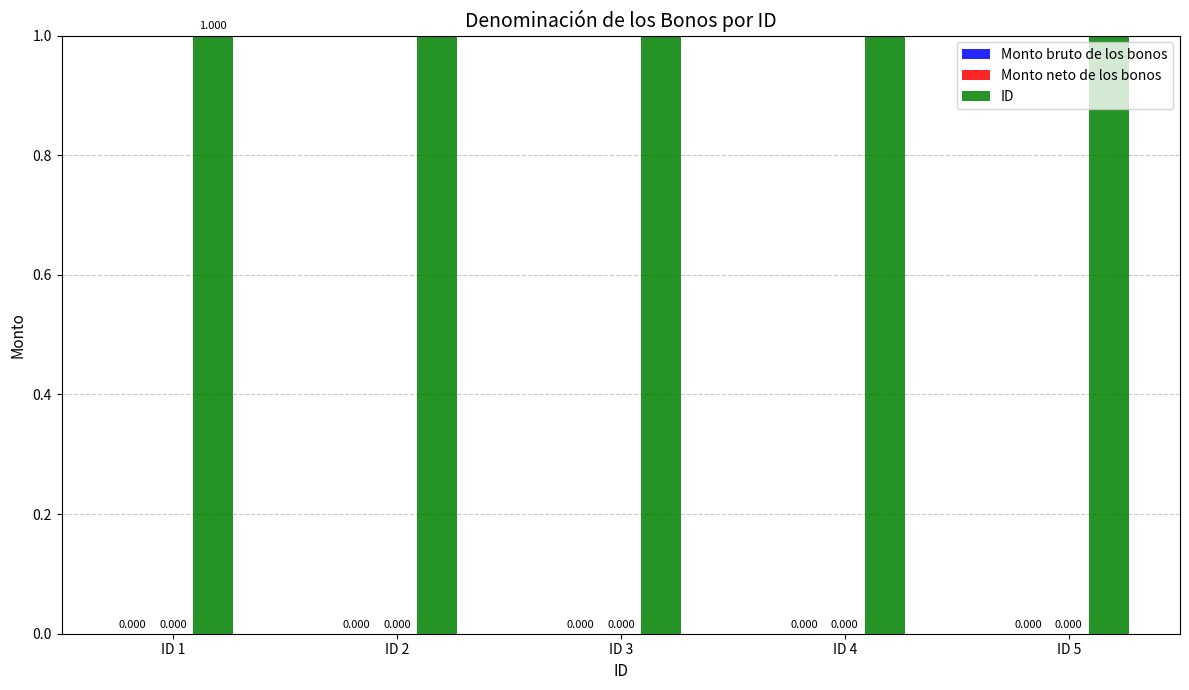

Which category has the lowest value in the ID series?

ID 1